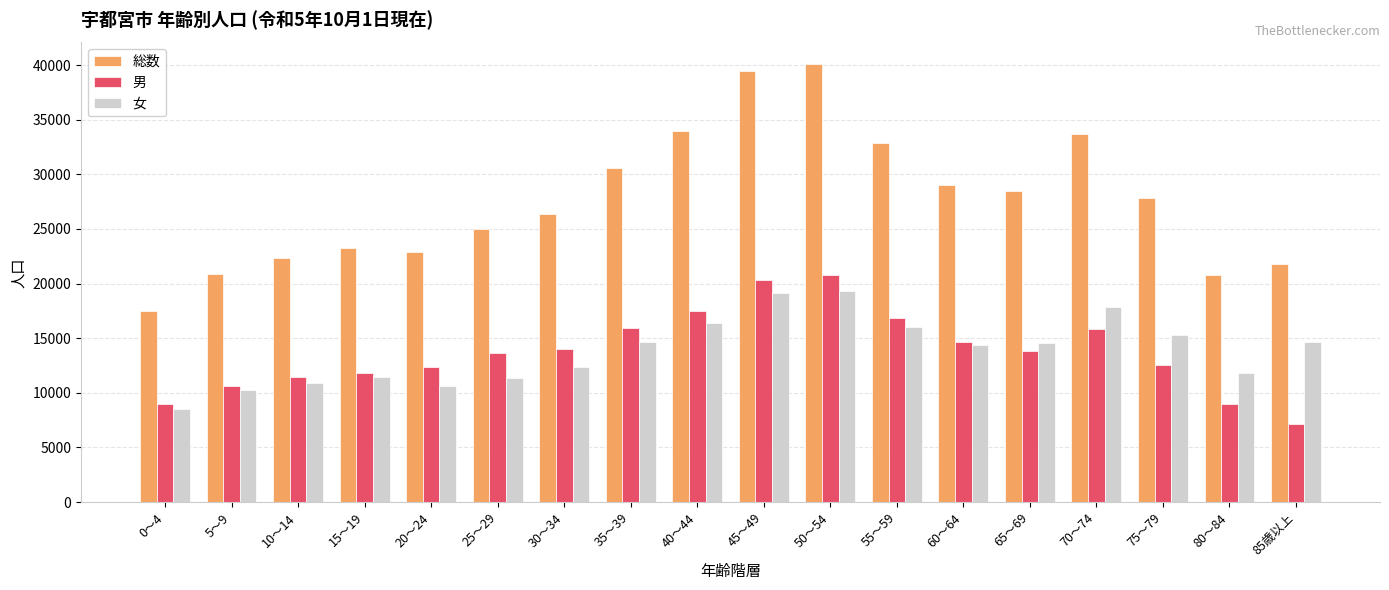

Does the chart contain any negative values?

No